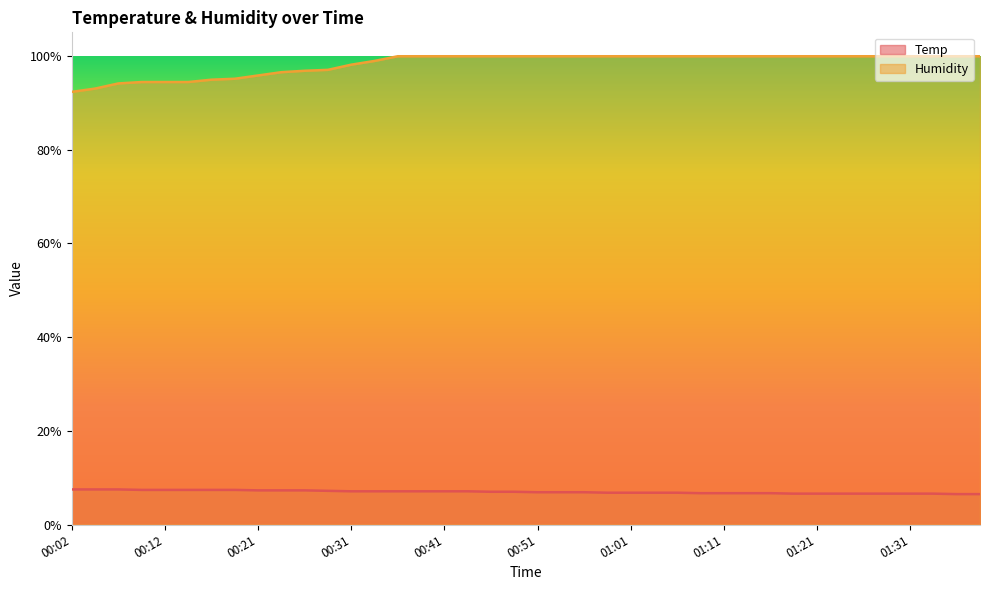

What is the difference between the highest and lowest values at 00:09?

87.0